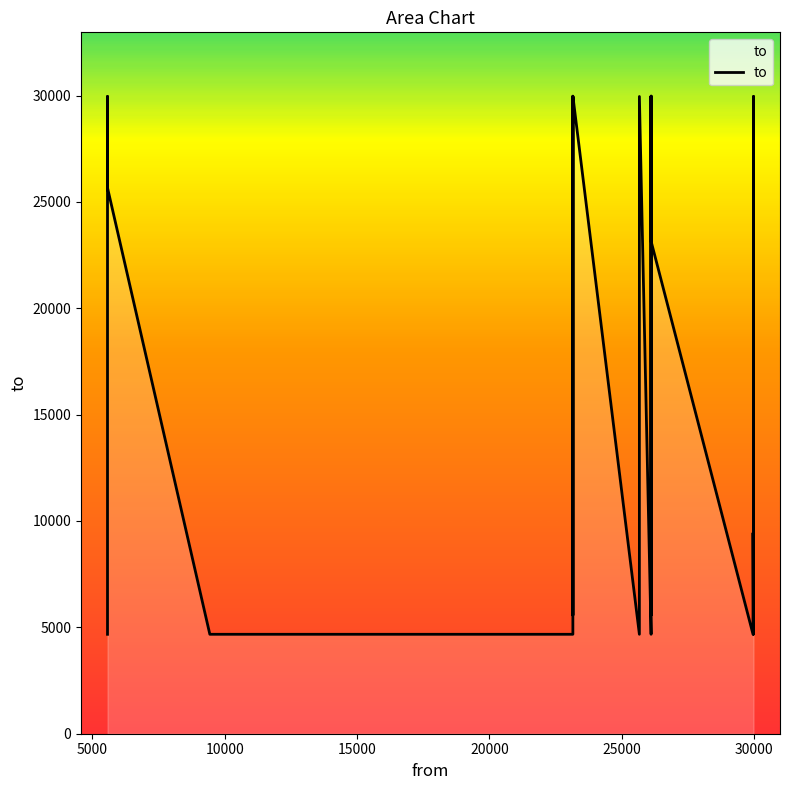

Reading left to right, what are all the values shown in this chart?

4674	9438	29954	25662	4674	4674	9438	29954	25662	5573	29973	4674	9438	29954	4674	9438	29954	25662	5573	29973	23150	4674	9438	4674	9438	29954	25662	5573